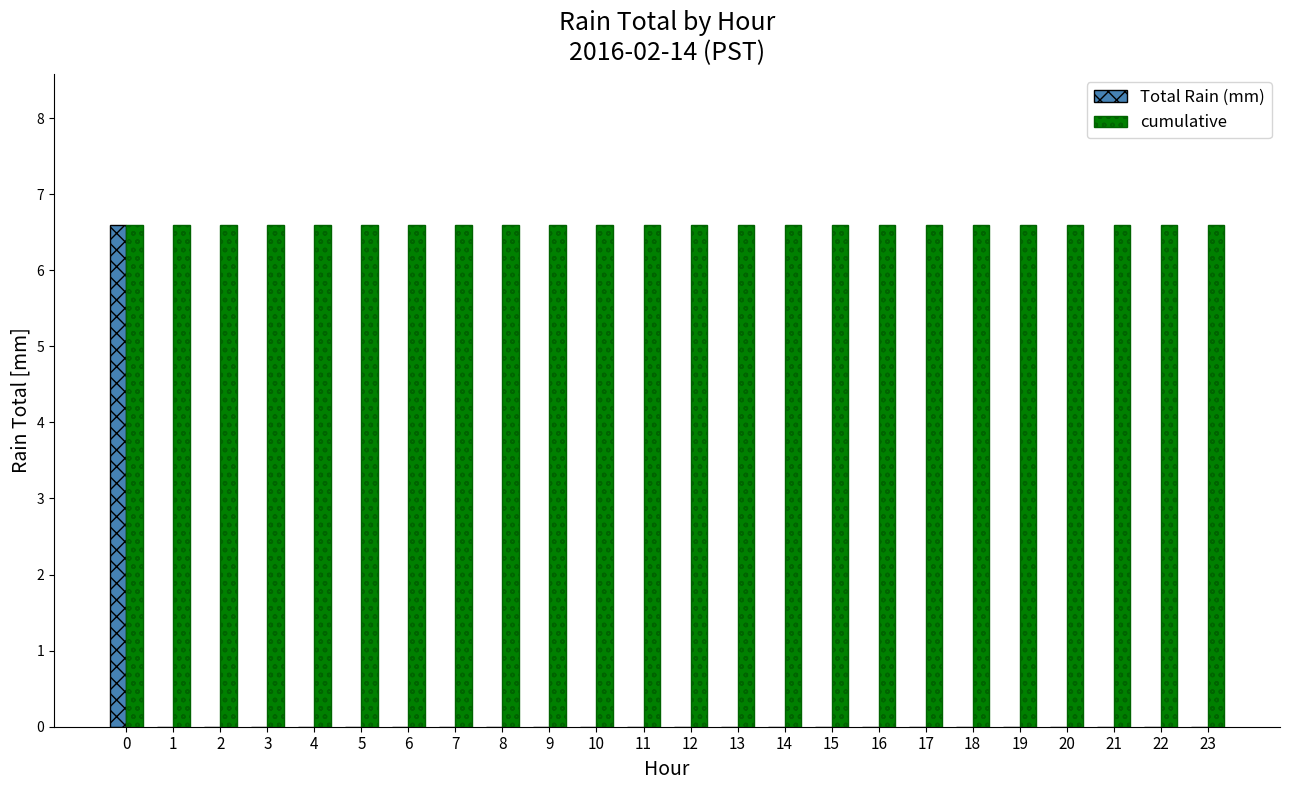

Which series has the largest total across all categories?

cumulative